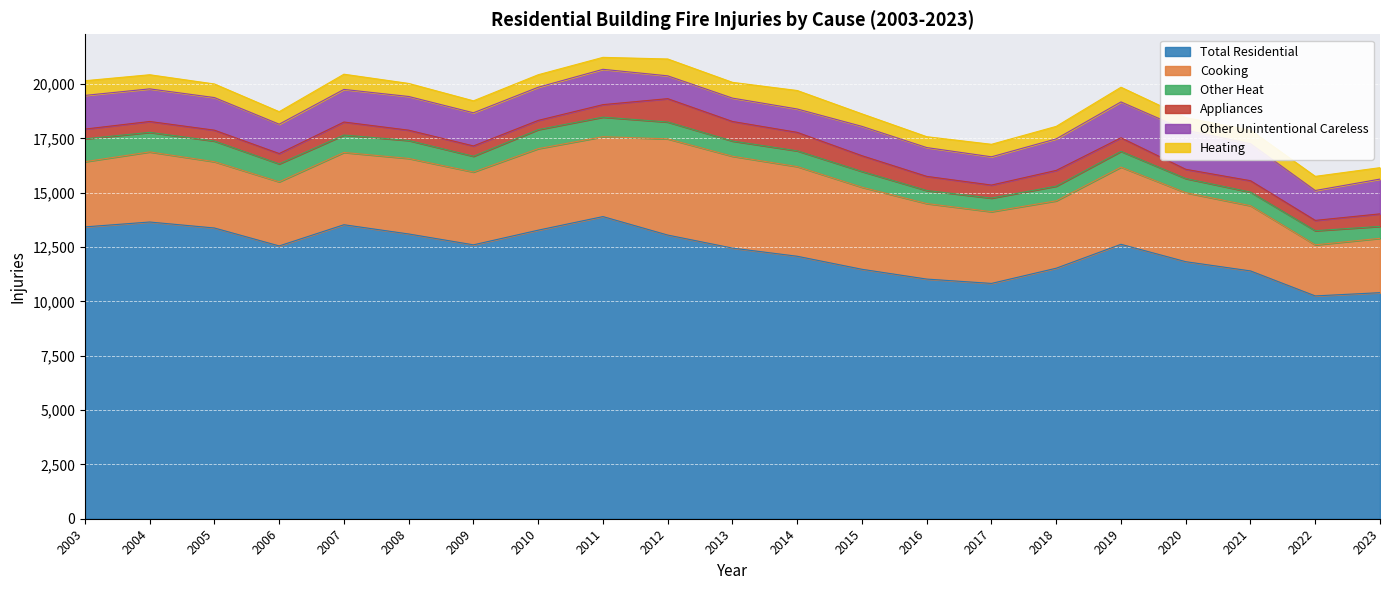

True or false: Cooking and Other Unintentional Careless intersect in this chart.

False